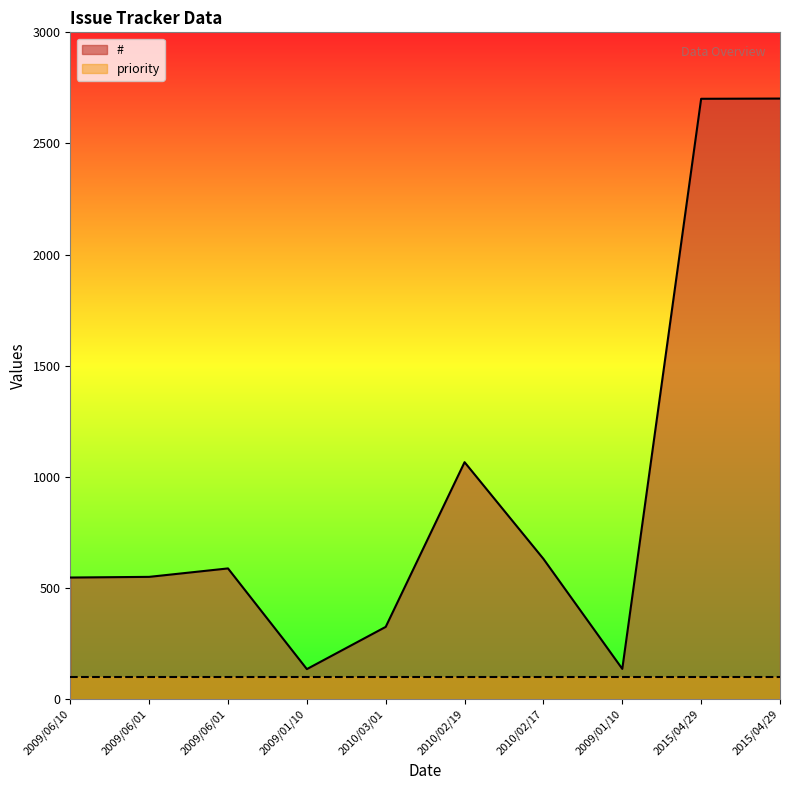

How many lines are shown in the chart?

2